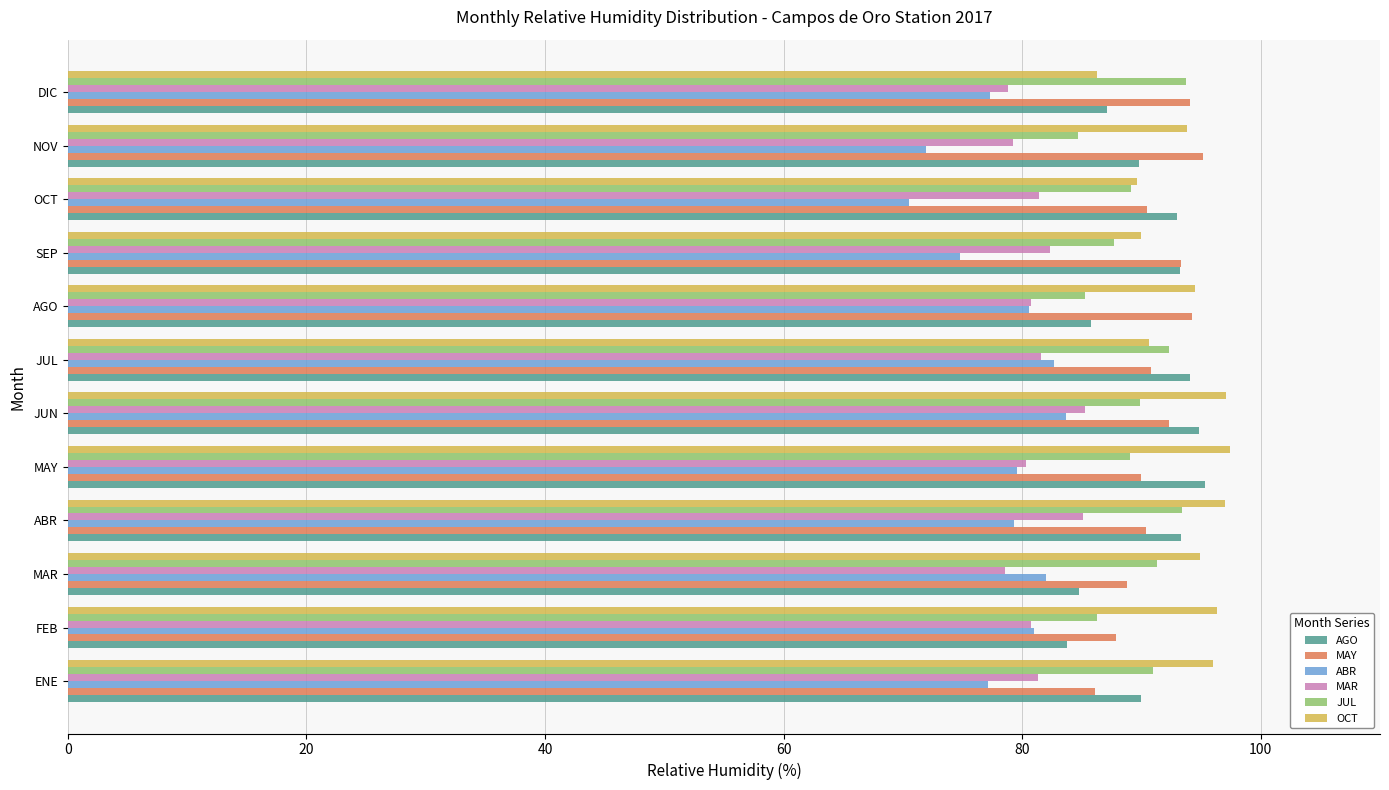

What is the approximate value of MAY at MAY?

90.0